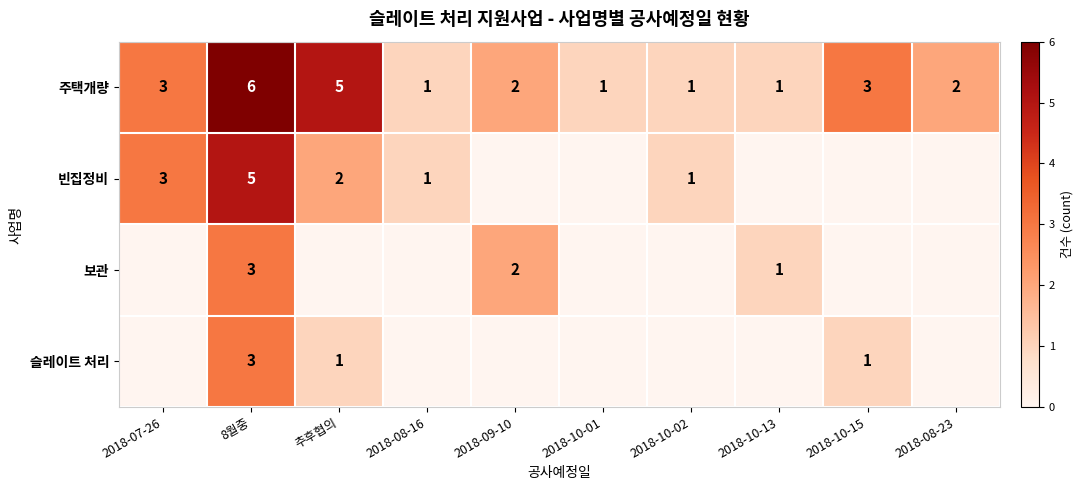

What is the difference between the maximum and minimum values in the 주택개량 series?

5